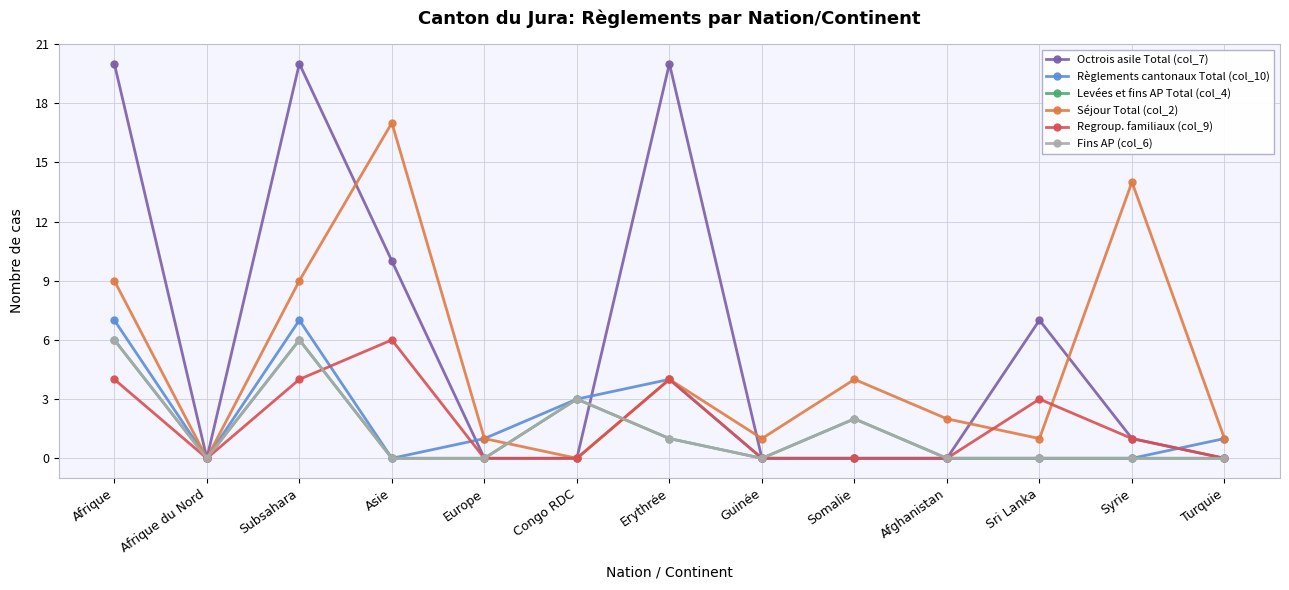

At which category is the sum across all series the highest?

Afrique